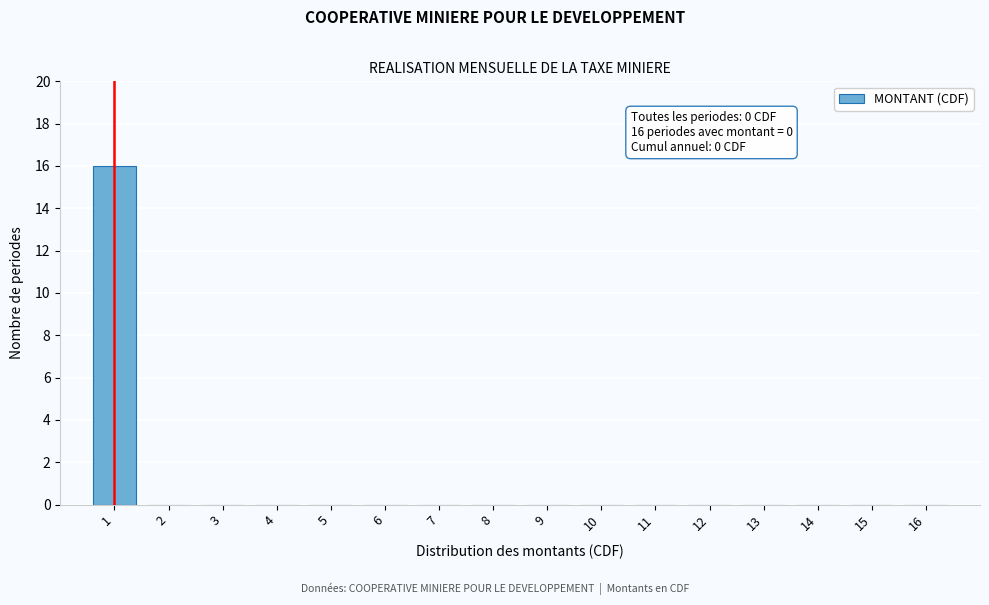

Reading left to right, extract all data points from this chart.

1=16	2=0	3=0	4=0	5=0	6=0	7=0	8=0	9=0	10=0	11=0	12=0	13=0	14=0	15=0	16=0